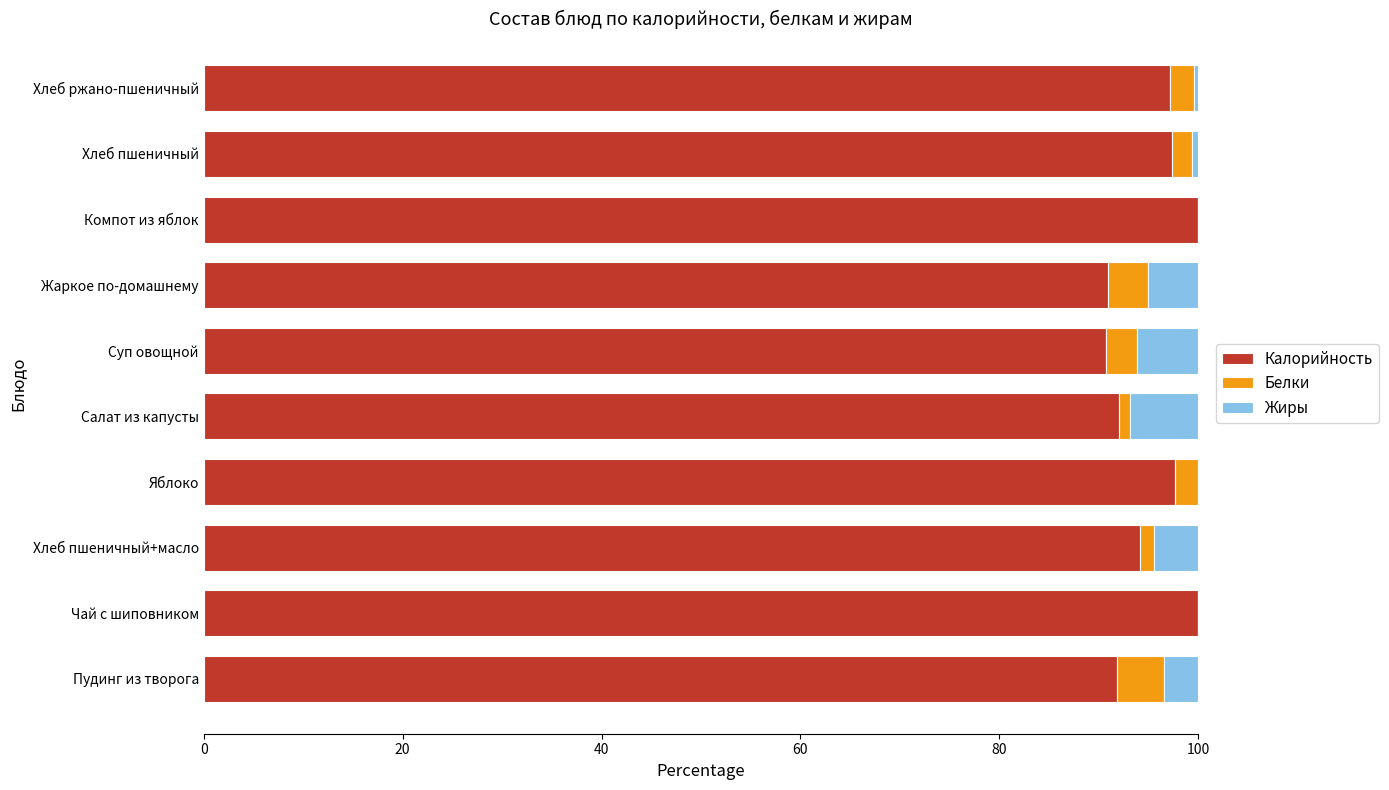

The value of Калорийность at Пудинг из творога is 64.0. True or false?

False